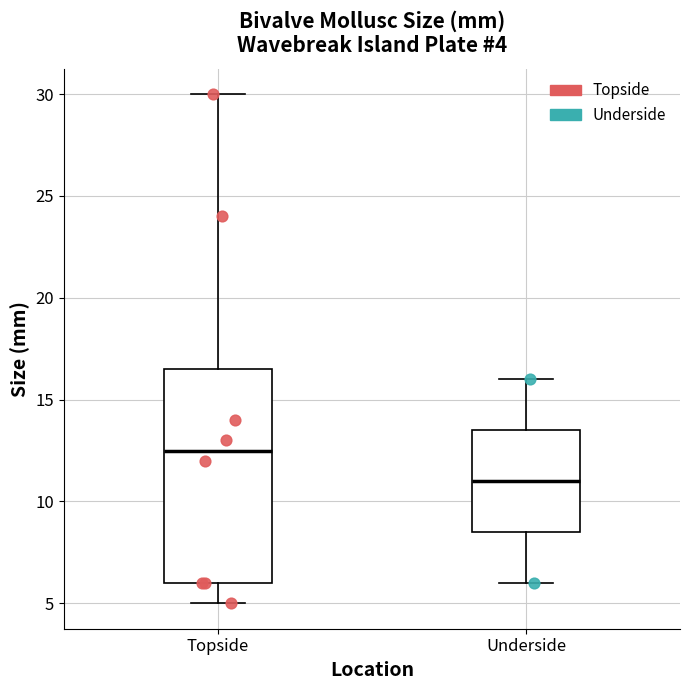

Which box has the lowest median line?

Underside